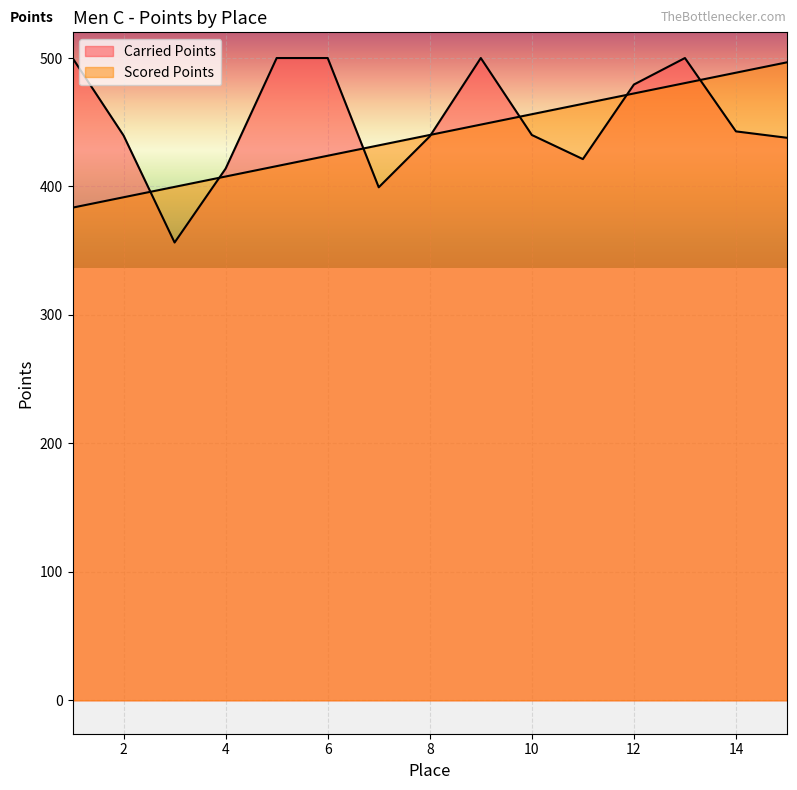

What is the difference between the highest and lowest values at 9?

51.8